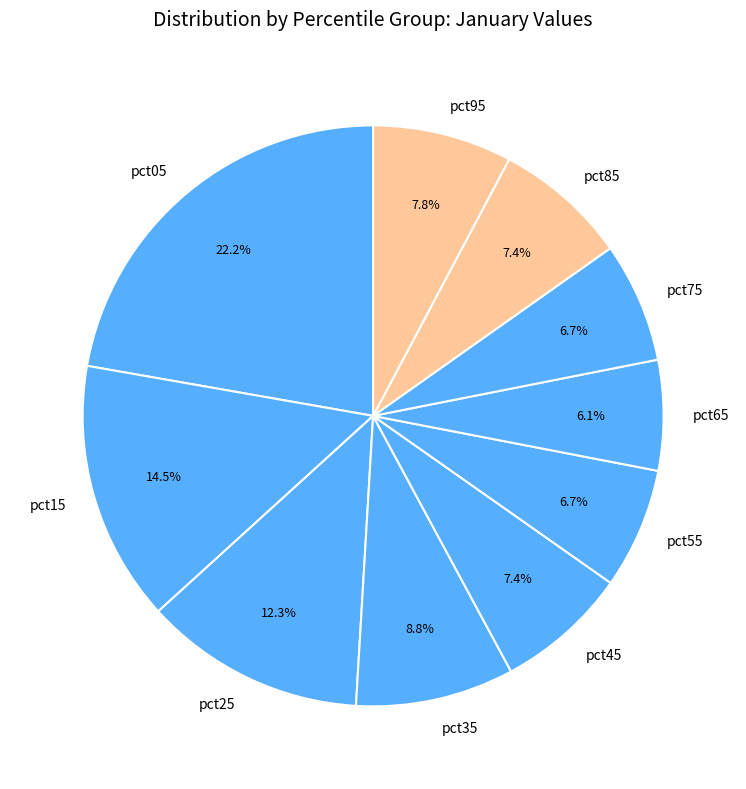

What is the largest slice in the pie chart?

pct05